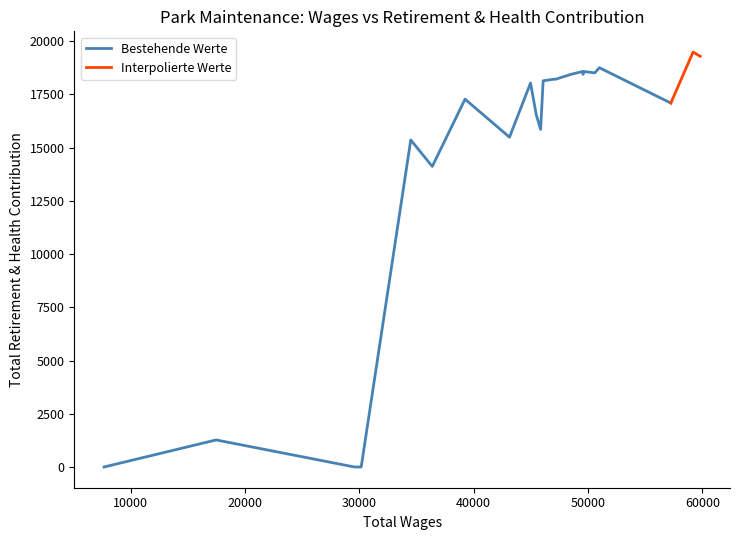

How many points are higher than both their immediate neighbors (excluding endpoints)?

8